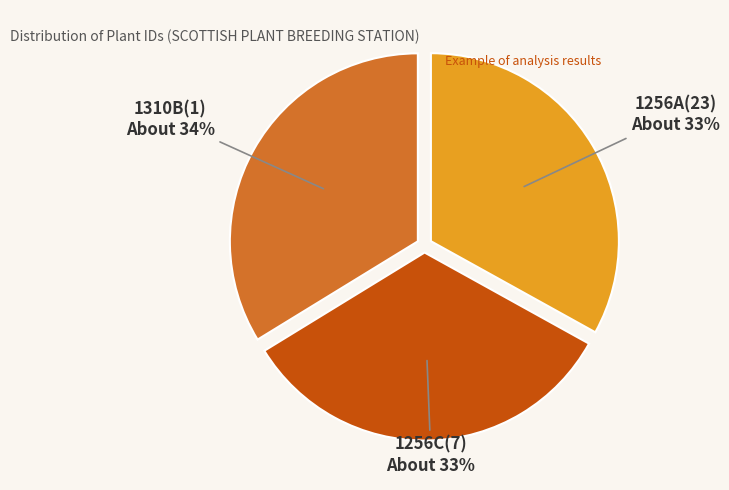

To the nearest percent, what is the combined percentage of 1256C(7) and 1256A(23)?

66%